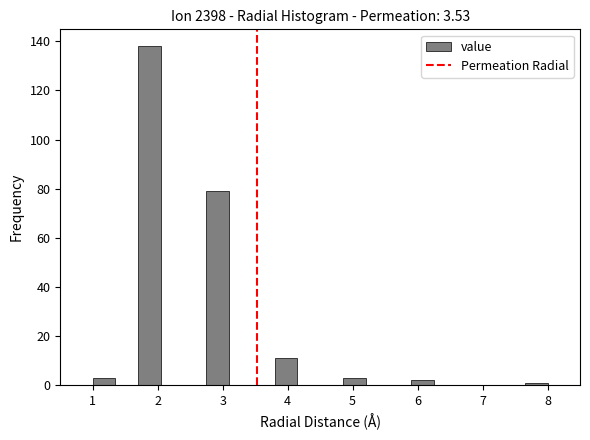

Read against the x-axis, roughly where is the centre of the tallest bar?

1.9